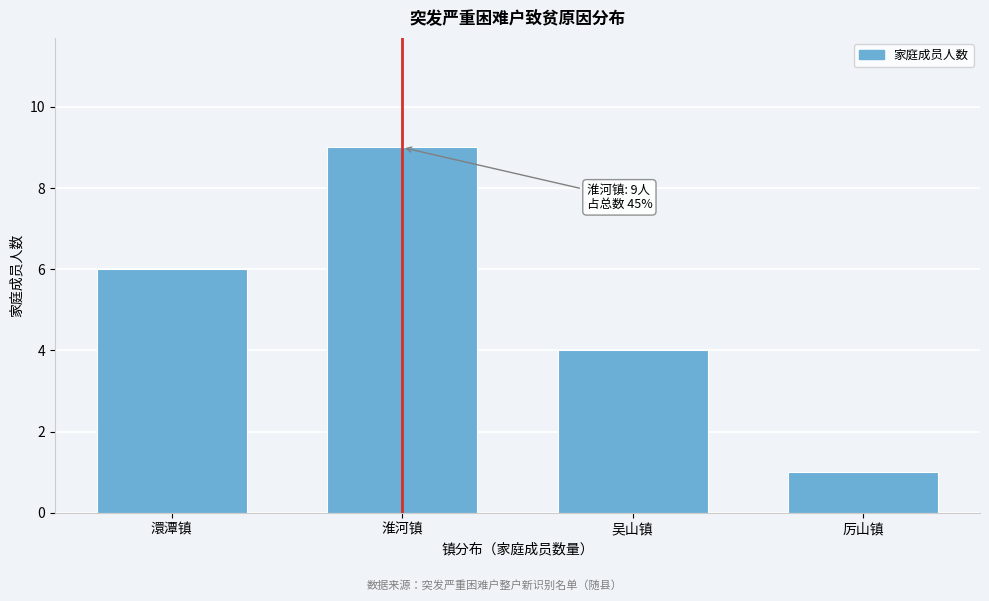

Reading left to right, transcribe all the data shown in this chart.

6	9	4	1